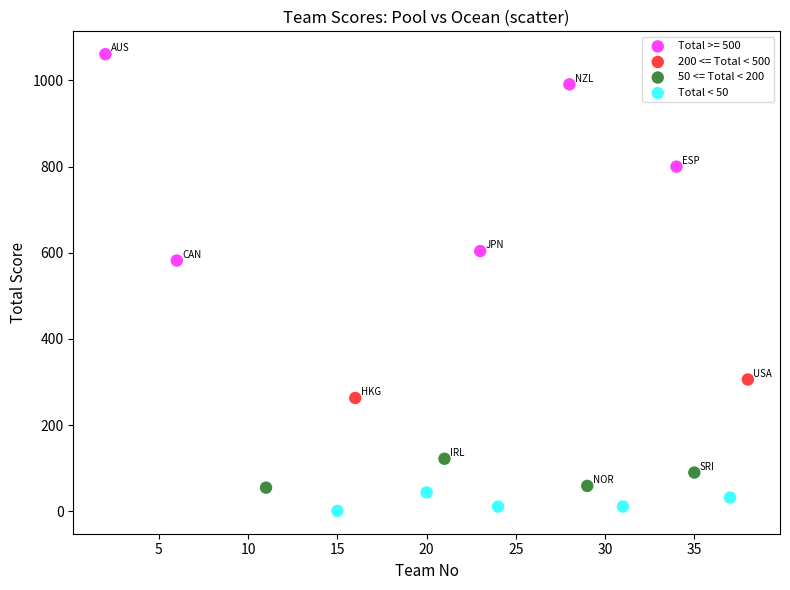

What are all the series names shown in the legend?

Total >= 500, 200 <= Total < 500, 50 <= Total < 200, Total < 50